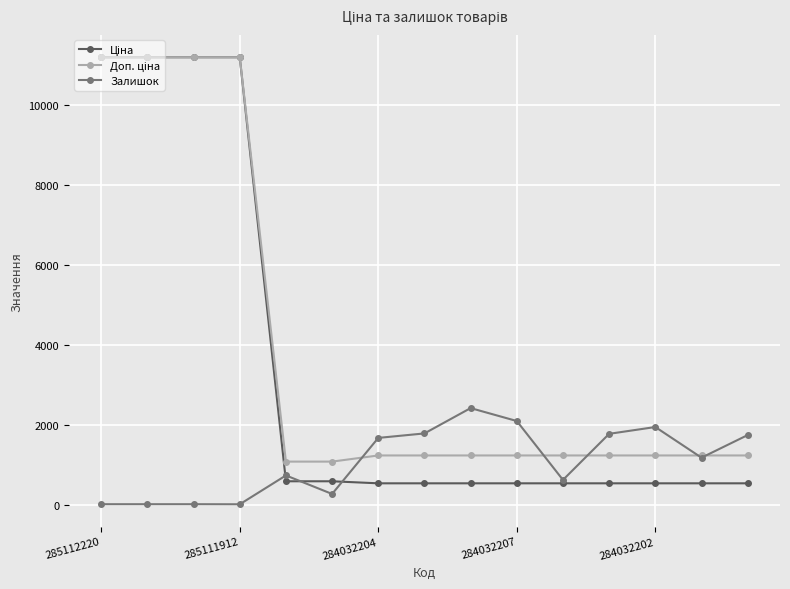

Does the chart display data point markers on the line(s)?

Yes